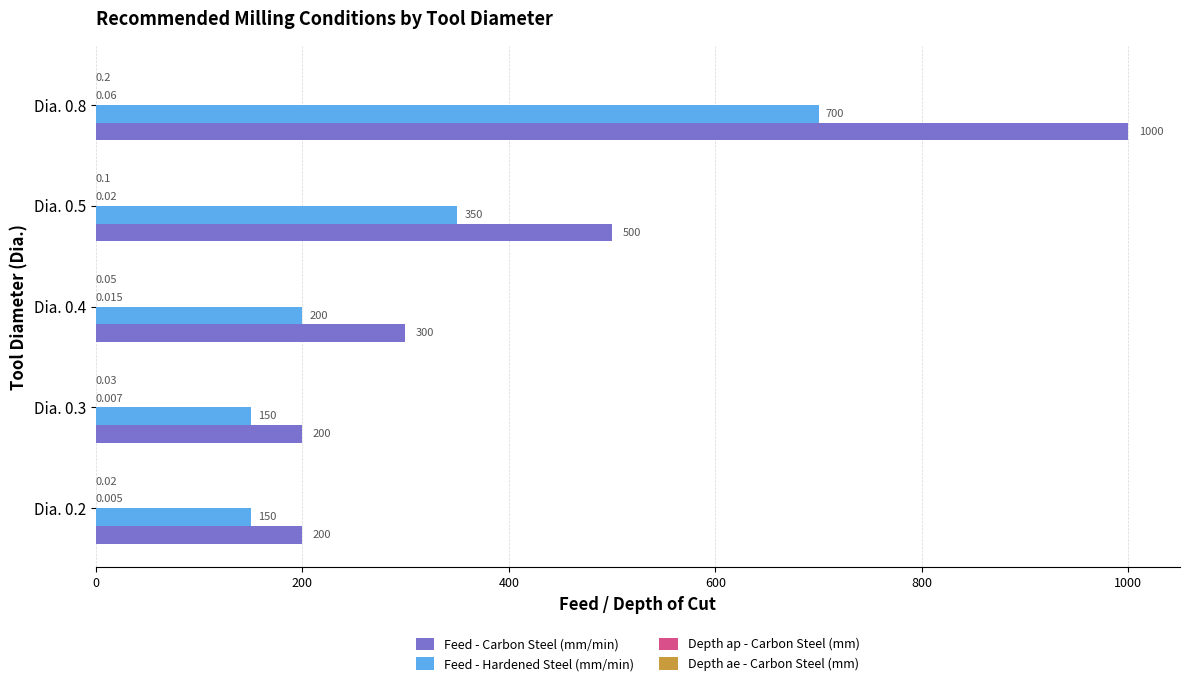

Which series has the largest range (max minus min)?

Feed - Carbon Steel (mm/min)